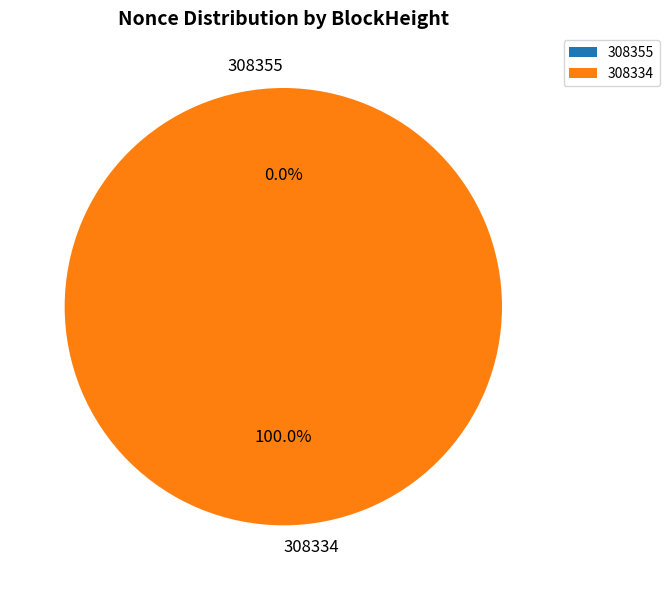

Rank the categories by value from highest to lowest.

308334, 308355